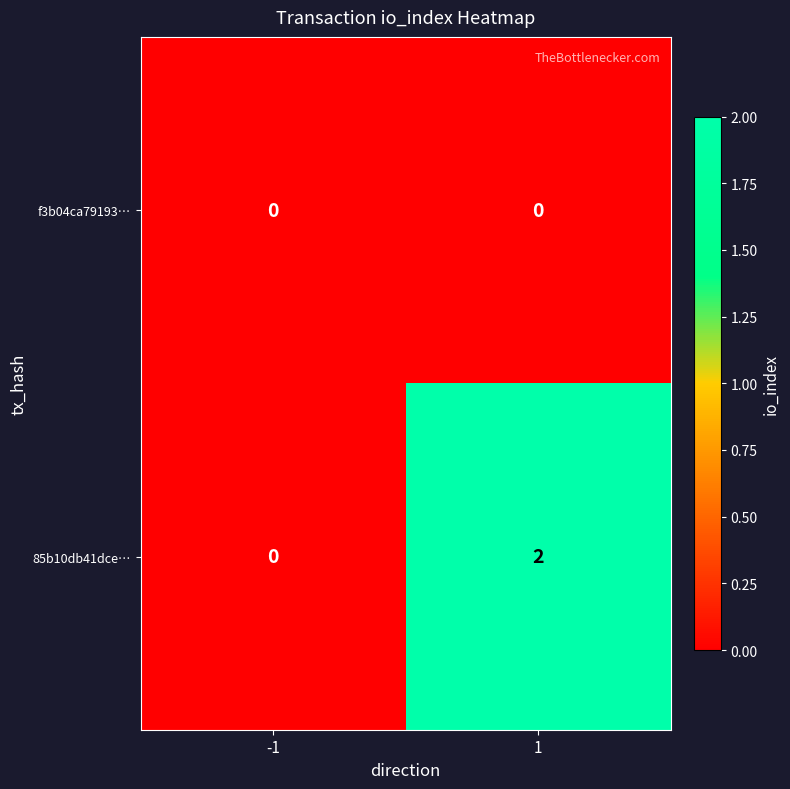

The 85b10db41dce… series shows 1 at -1. True or false?

False